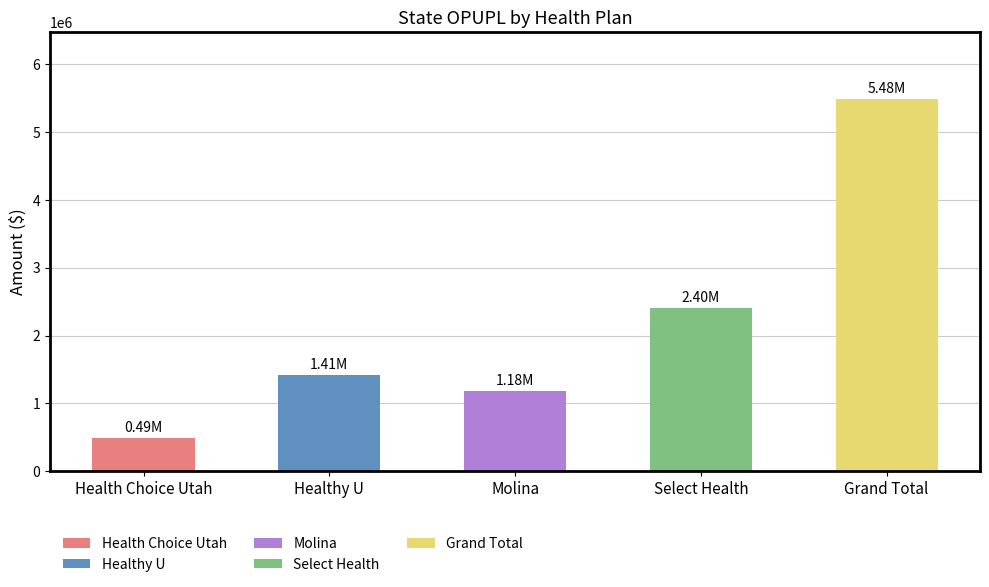

List the labels in order of value, largest first.

Grand Total, Select Health, Healthy U, Molina, Health Choice Utah